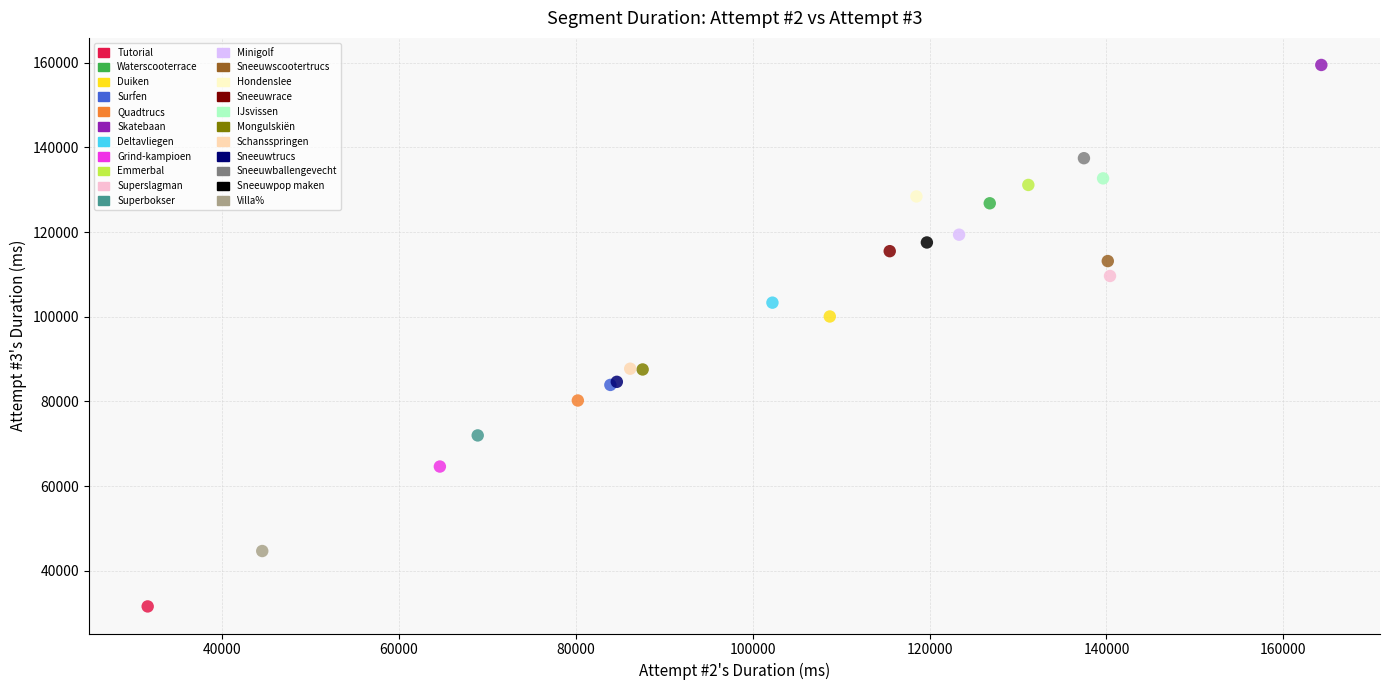

What are all the series names shown in the legend?

Tutorial, Waterscooterrace, Duiken, Surfen, Quadtrucs, Skatebaan, Deltavliegen, Grind-kampioen, Emmerbal, Superslagman, Superbokser, Minigolf, Sneeuwscootertrucs, Hondenslee, Sneeuwrace, IJsvissen, Mongulskiën, Schansspringen, Sneeuwtrucs, Sneeuwballengevecht, Sneeuwpop maken, Villa%